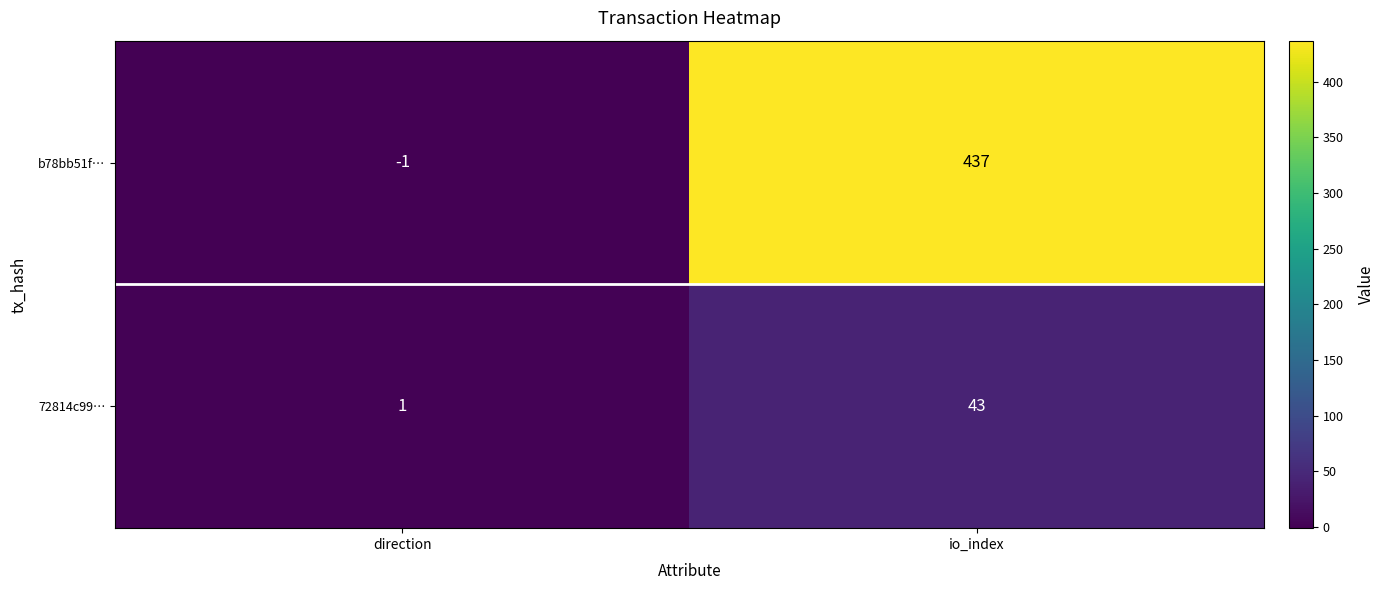

The value of 72814c99… at io_index is 20. True or false?

False